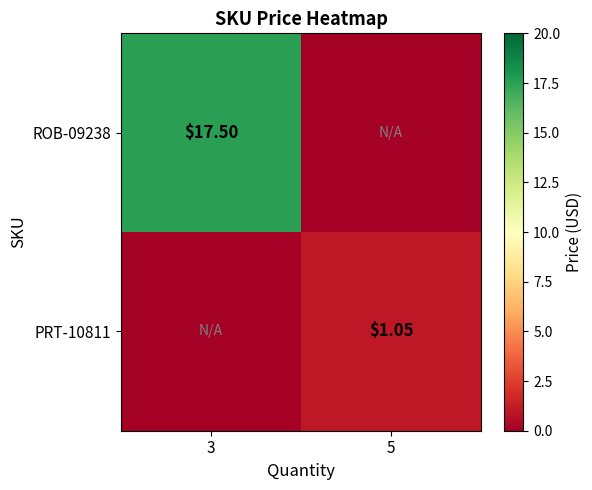

Is the value of ROB-09238 at 3 greater than the value of PRT-10811 at 5?

Yes